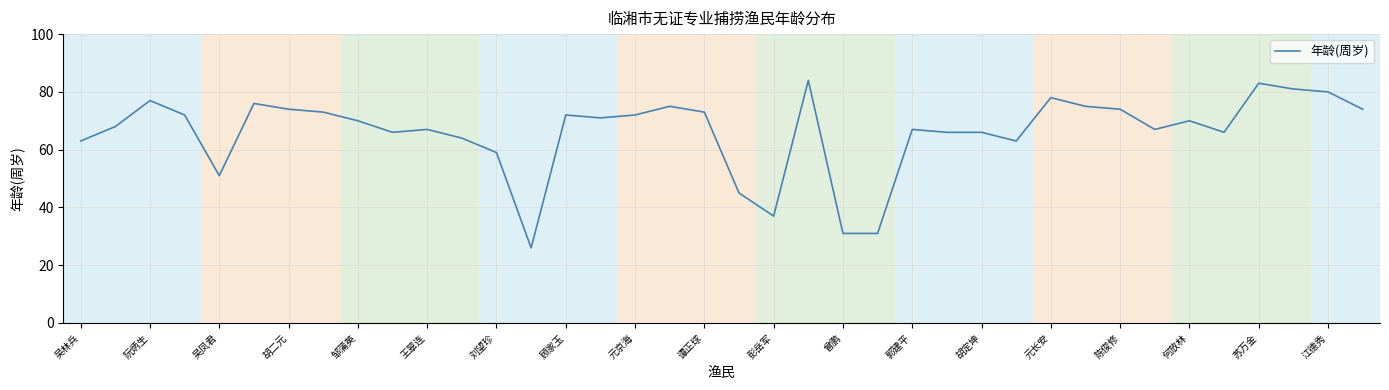

What is the maximum value shown in the chart?

84